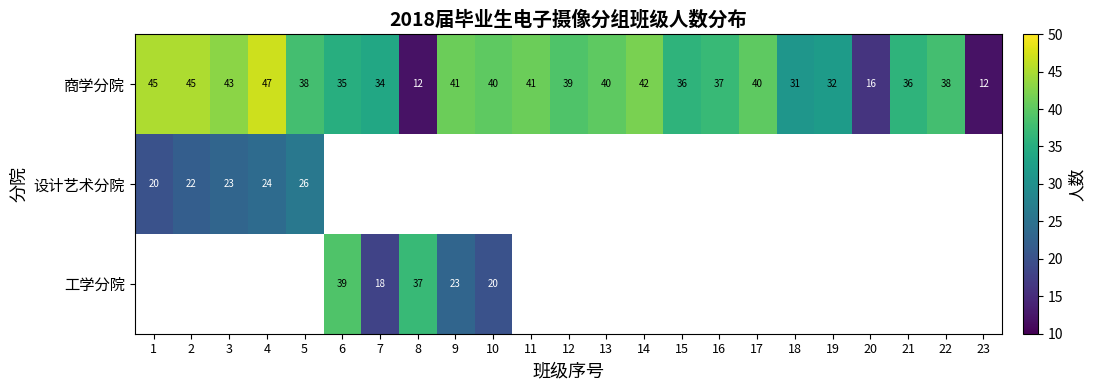

At how many categories does at least one series exceed 42?

4